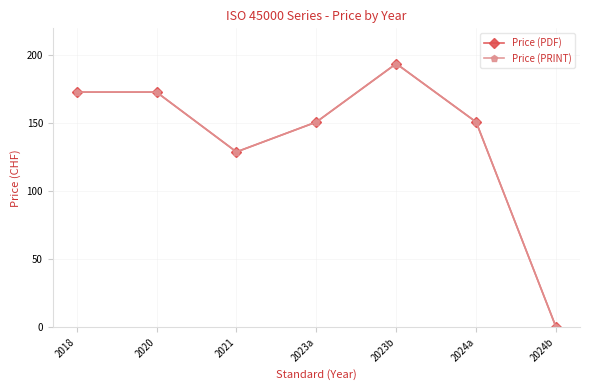

How many lines are shown in the chart?

2